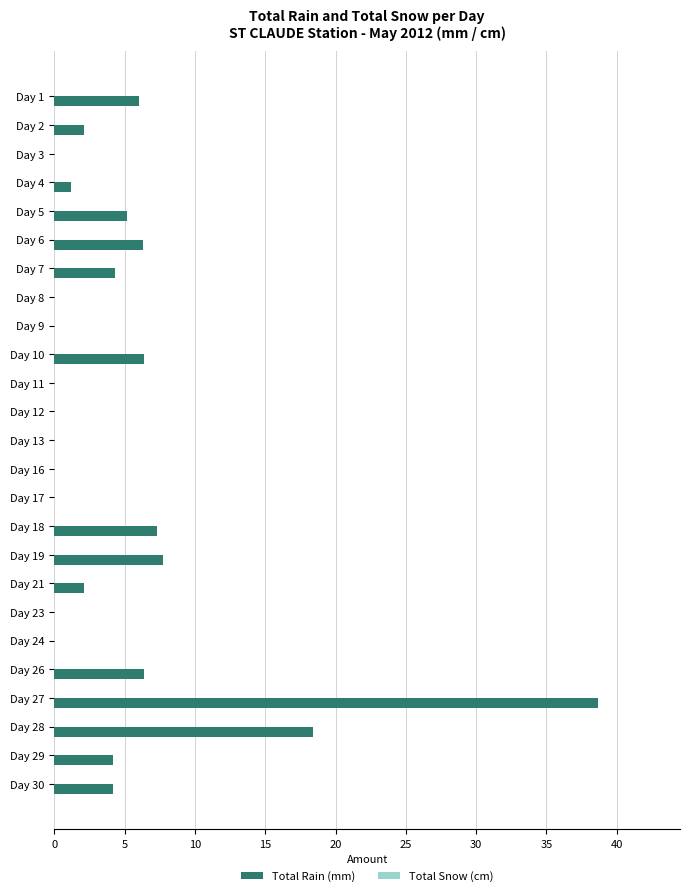

The value at Day 28 is 25.8. True or false?

False